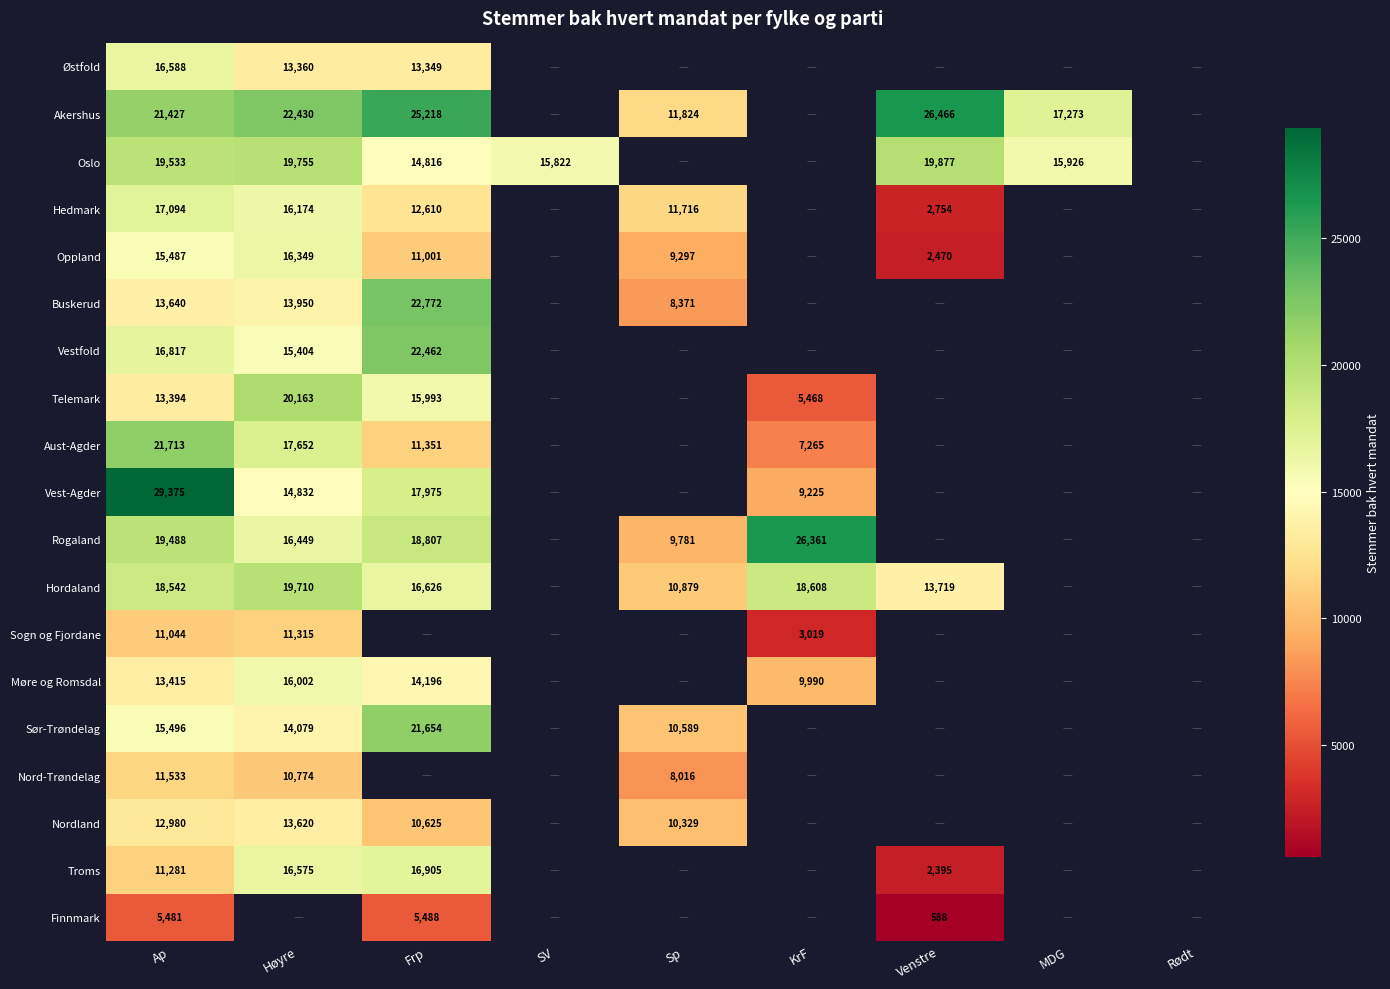

At how many categories does at least one series exceed 5928?

8